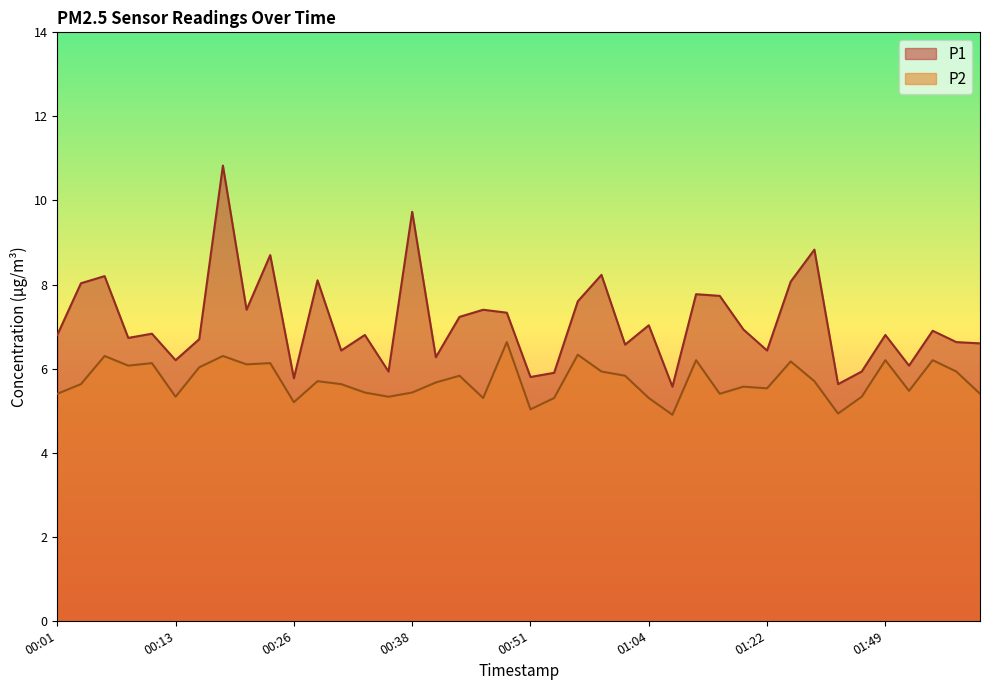

Which series has the widest spread of values?

P1